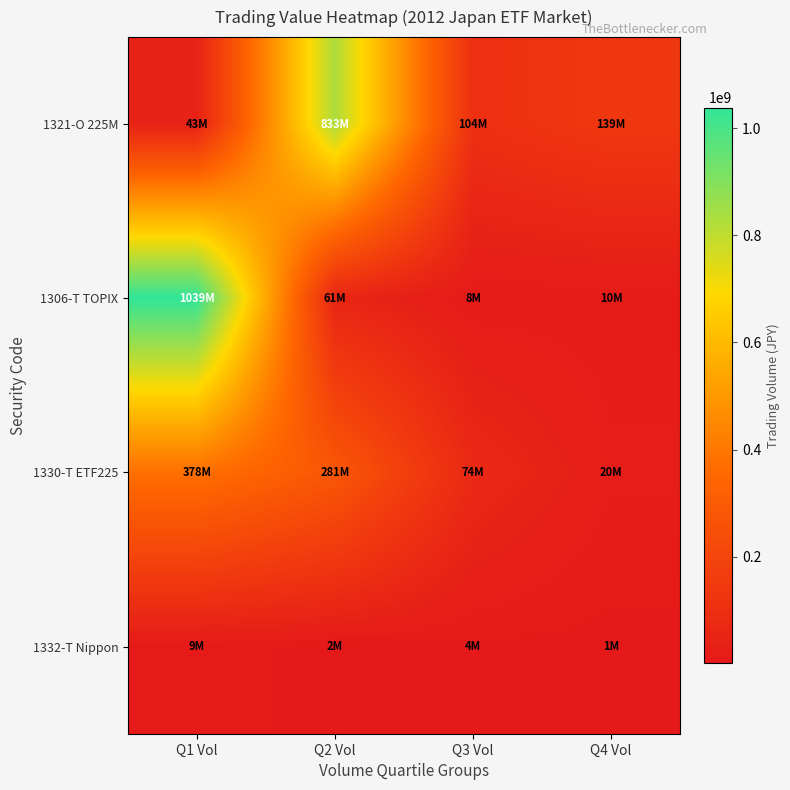

Reading right to left, extract all data points from this chart.

1321-O 225M: Q4 Vol=139255600	Q3 Vol=103805000	Q2 Vol=833128960	Q1 Vol=42793010
1306-T TOPIX: Q4 Vol=10443500	Q3 Vol=8106300	Q2 Vol=60808870	Q1 Vol=1038667870
1330-T ETF225: Q4 Vol=19779980	Q3 Vol=74074000	Q2 Vol=281056800	Q1 Vol=378427000
1332-T Nippon: Q4 Vol=1018300	Q3 Vol=4103000	Q2 Vol=2183940	Q1 Vol=8538840